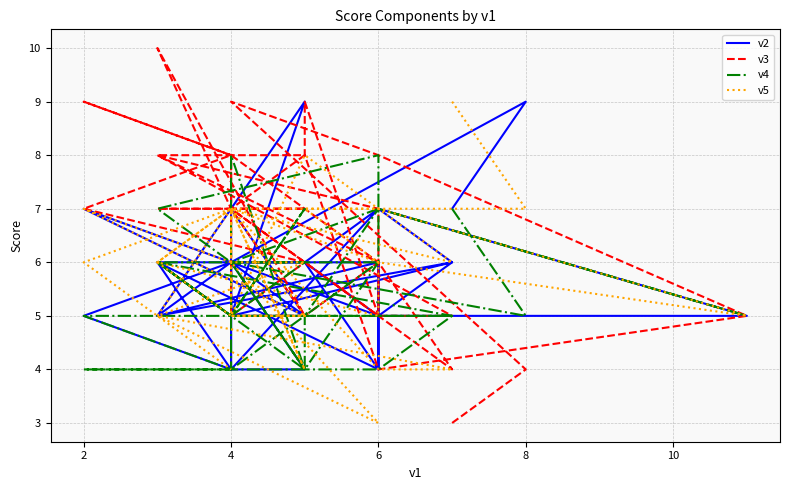

How many series are shown in this chart?

4